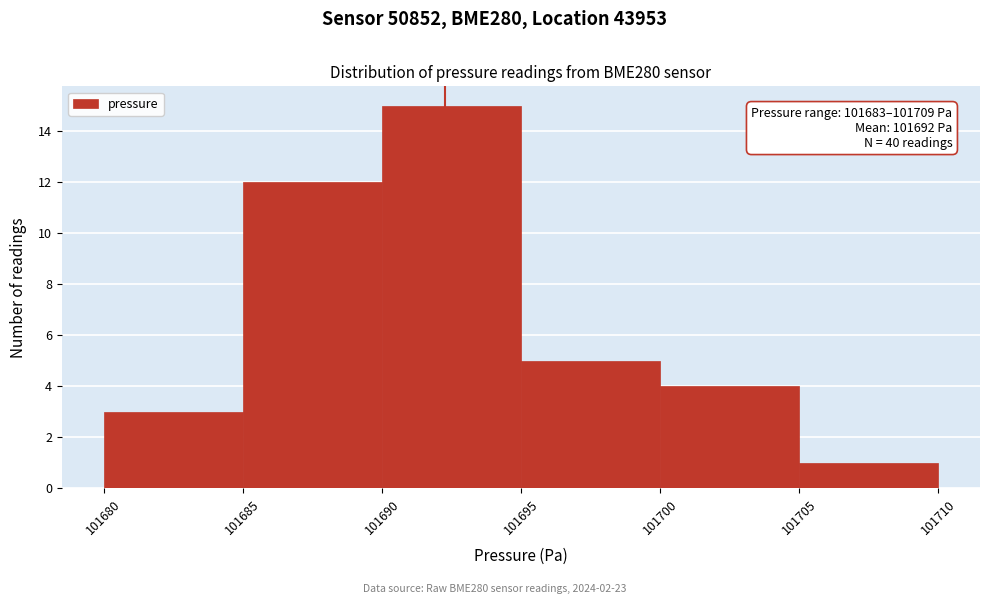

Which range on the x-axis has the tallest bar?

101690 to 101695